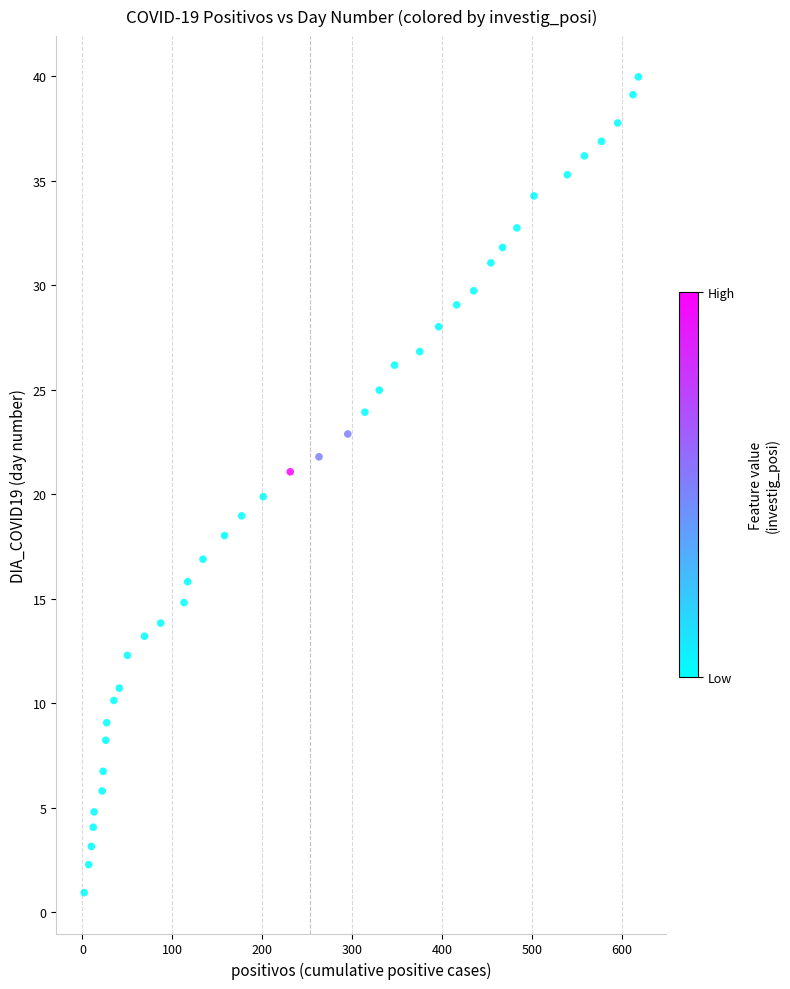

What is the range of Y values (max minus min)?

39.0